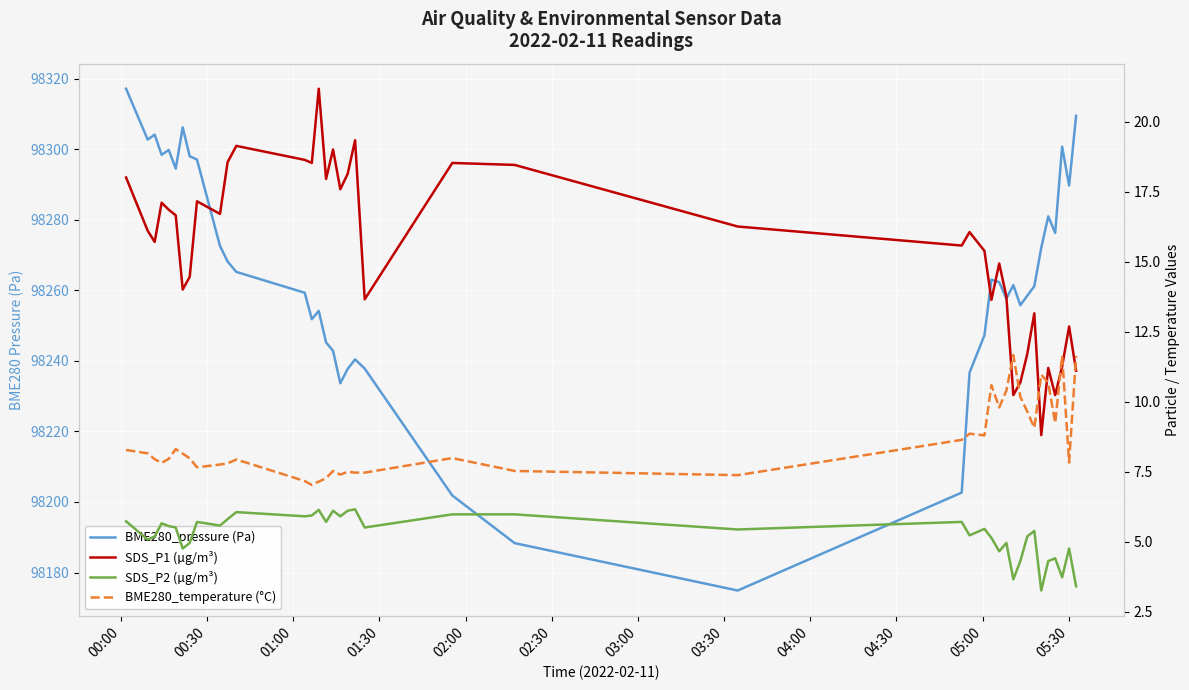

What is the minimum value for SDS_P2 (µg/m³)?

3.2